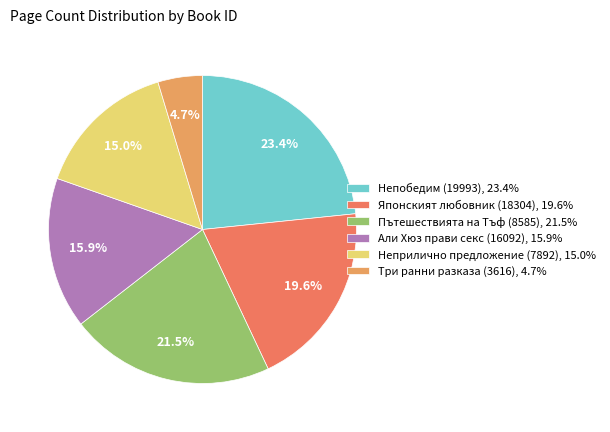

How many segments does this pie chart have?

6